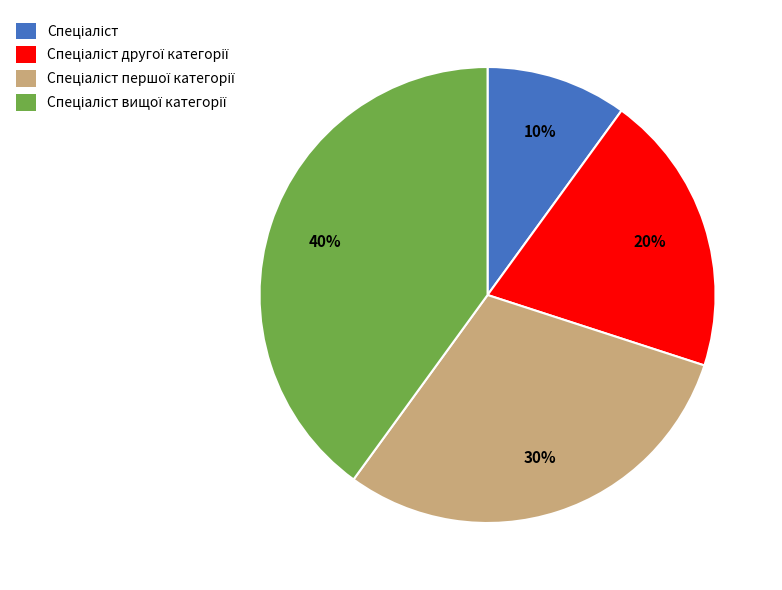

Does any single category account for the majority?

No